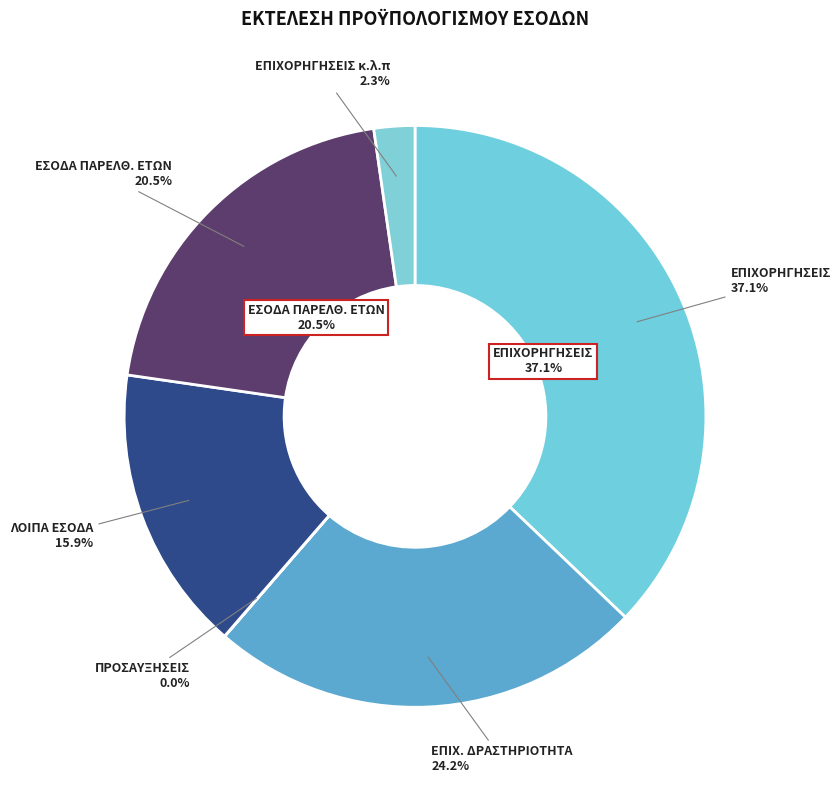

To the nearest percent, what is the difference between the 6. ΛΟΙΠΑ ΕΣΟΔΑ and 4. ΕΣΟΔΑ ΑΠΟ ΤΗΝ ΕΠΙΧΕΙΡΗΜΑΤΙΚΗ ΔΡΑΣΤΗΡΙΟΤΗΤΑ slice percentages?

8%